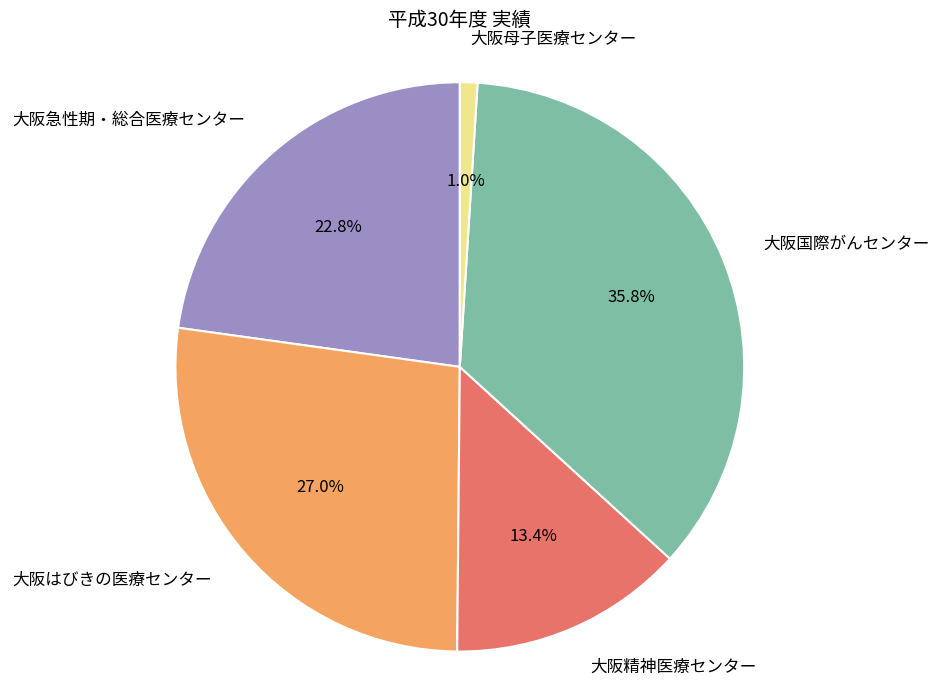

Which slice is the smallest?

大阪母子医療センター